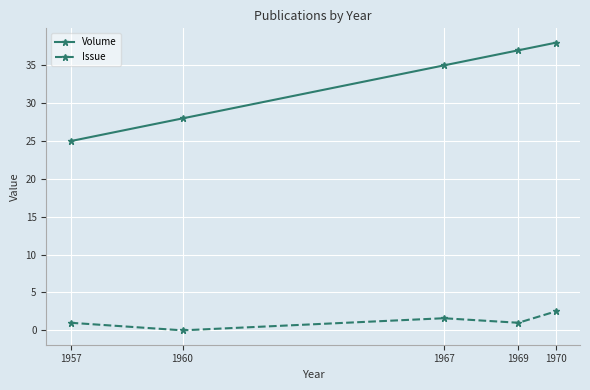

True or false: Issue has a value of 1.0 at 1969.

True